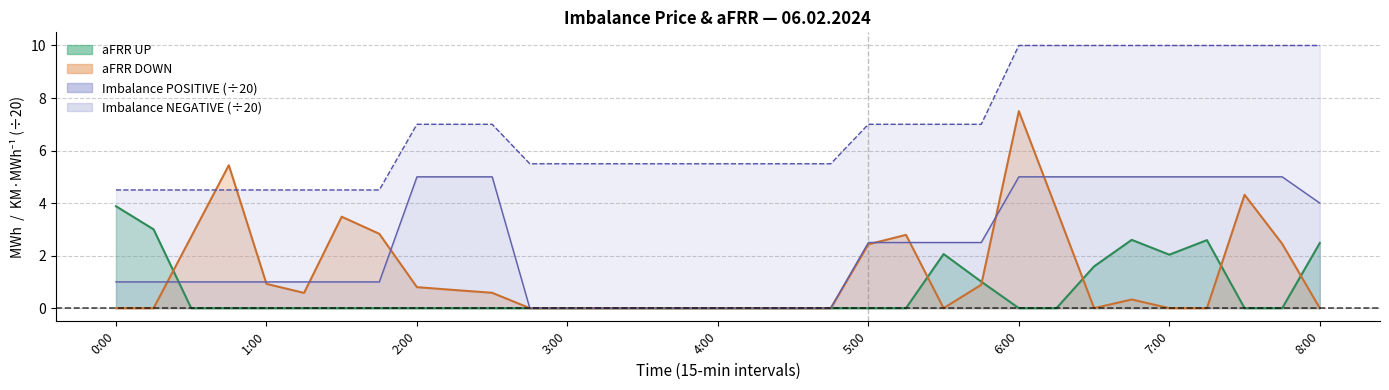

Which series has the widest spread of values?

aFRR DOWN